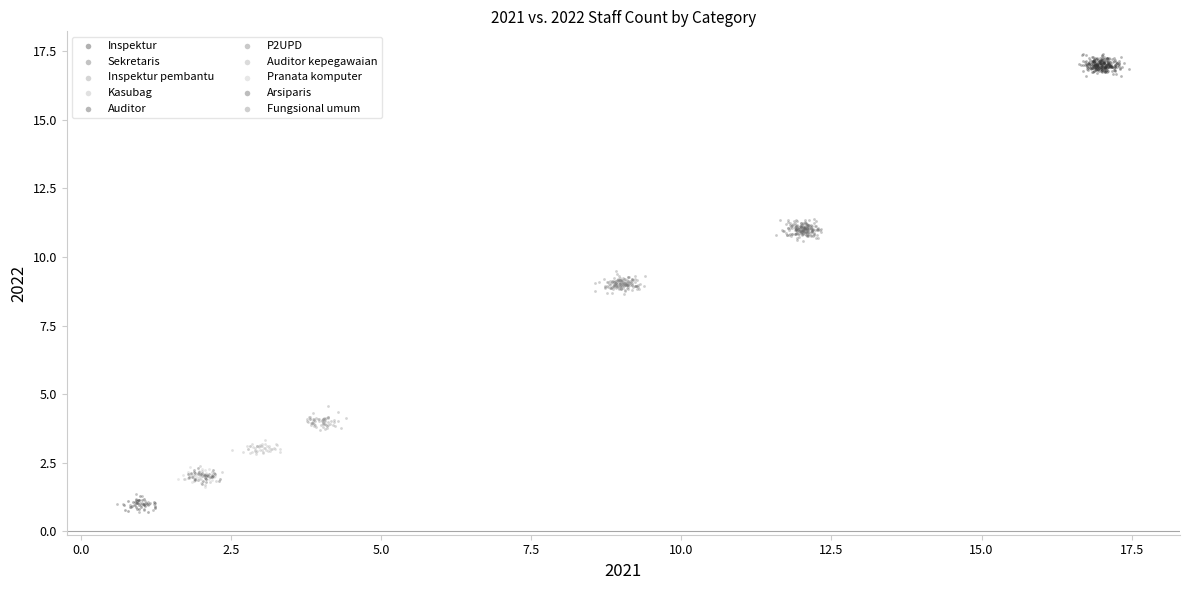

Which series contains the highest Y value?

Auditor